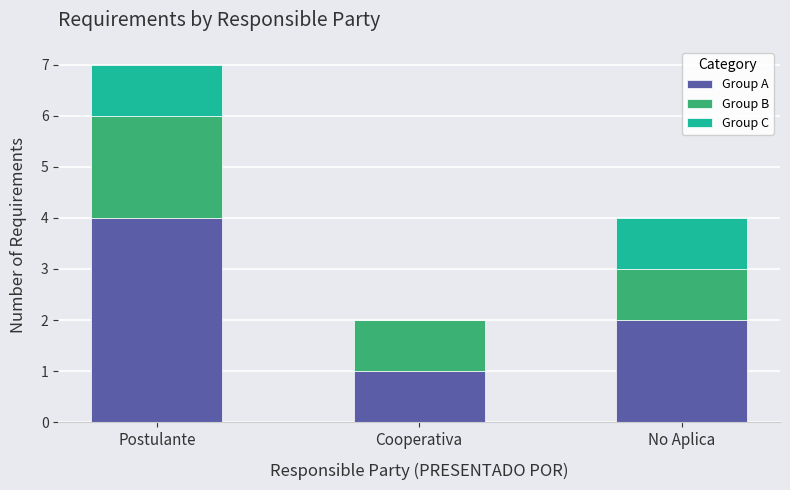

What value does the Group A series have at Postulante?

4